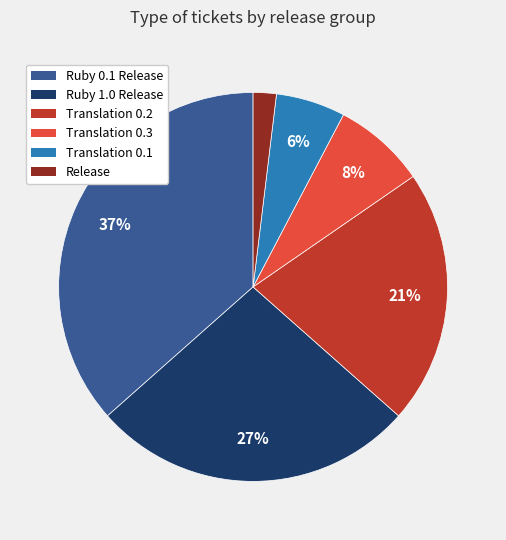

Which slice is the smallest?

Release